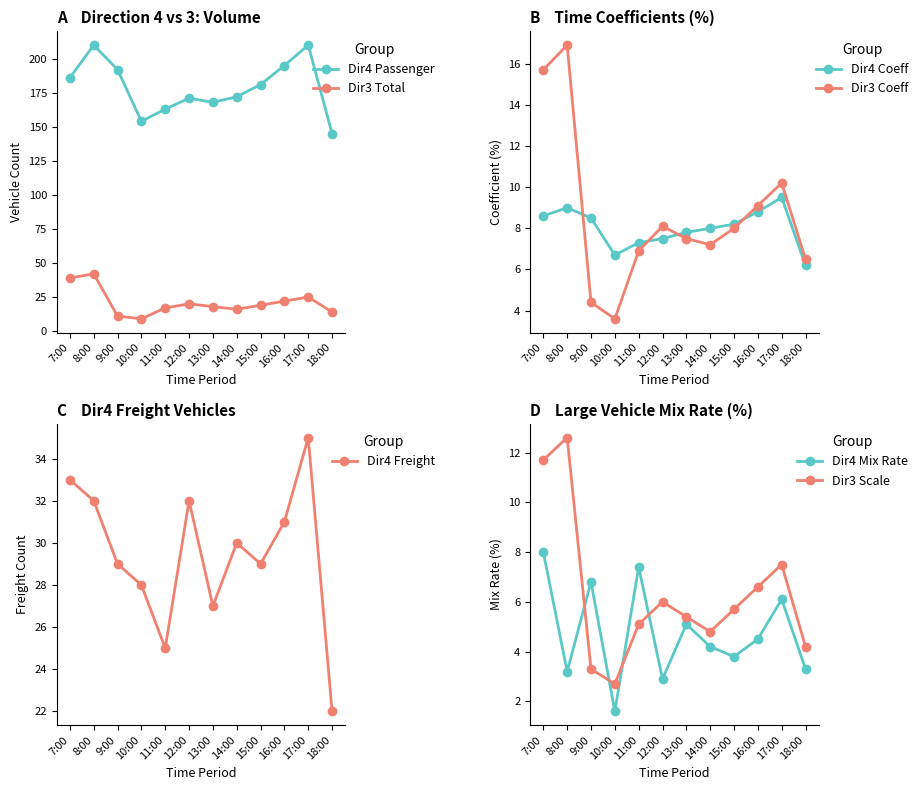

What is the value of the Dir3 Total point at the 3rd from the left?

11